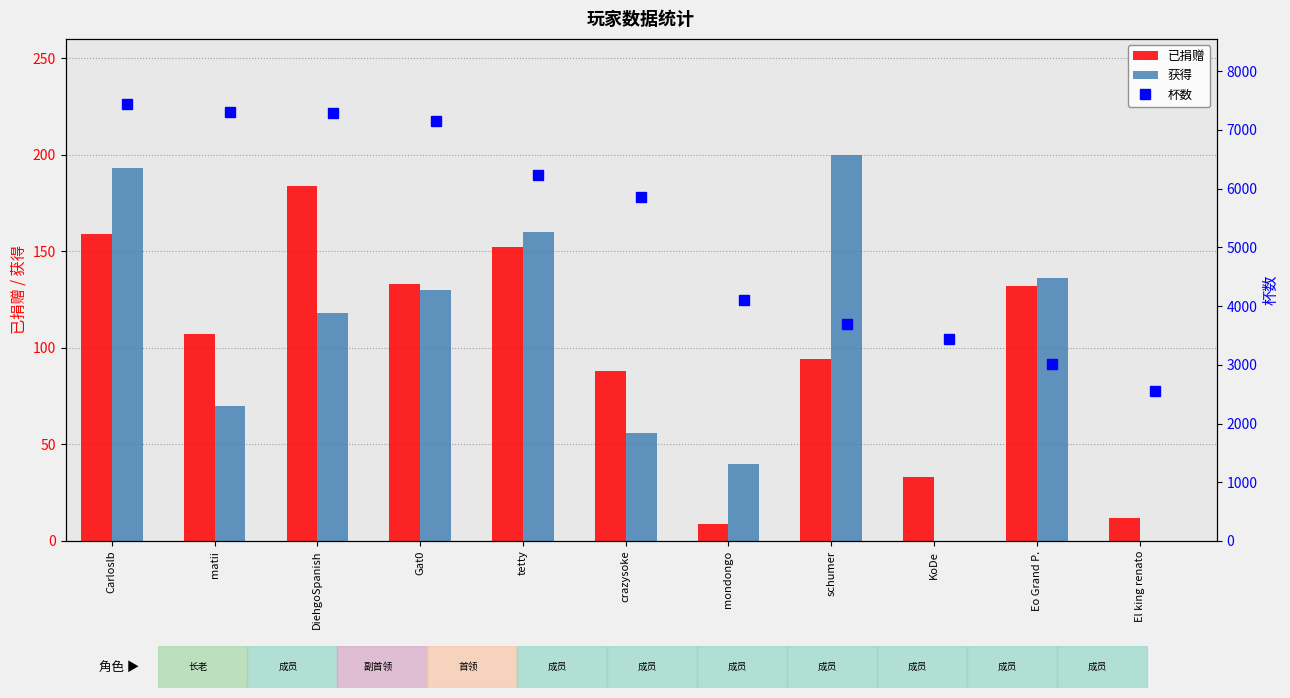

Is it true that 已捐赠 equals 21 at El king renato?

False